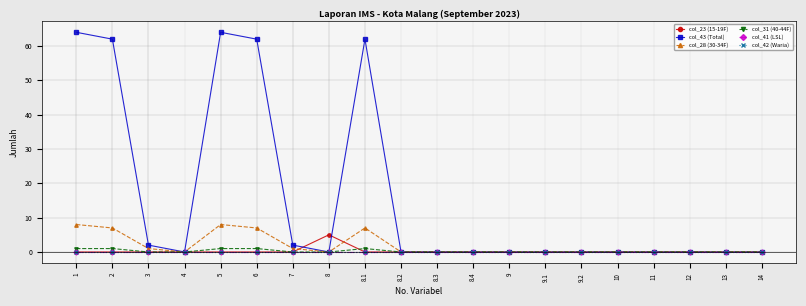

At which label is col_23 (15-19F) closest to 2?

1